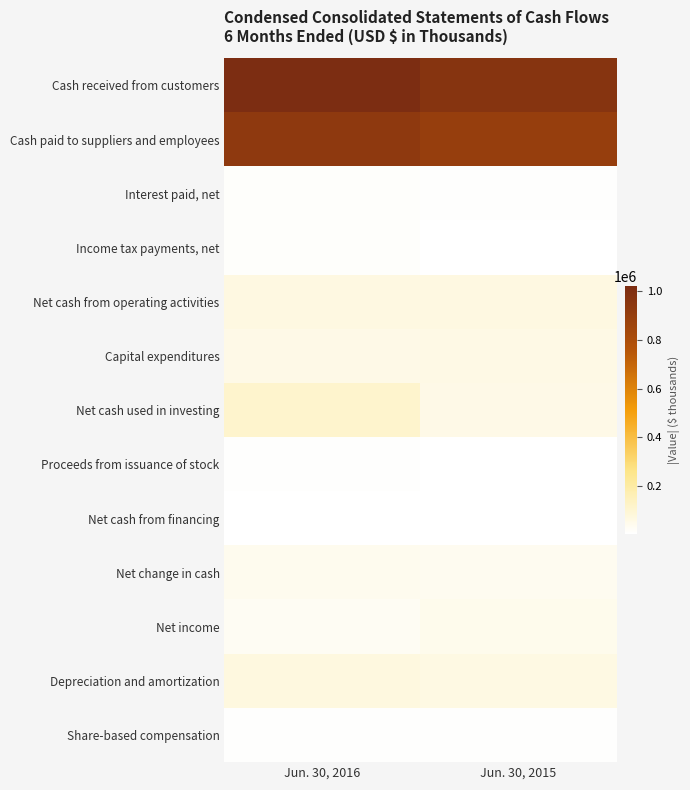

Reading left to right, what are all the values shown in this chart?

Cash received from customers: Jun. 30, 2016=1020149	Jun. 30, 2015=971616
Cash paid to suppliers and employees: Jun. 30, 2016=935587	Jun. 30, 2015=898757
Interest paid, net: Jun. 30, 2016=10911	Jun. 30, 2015=9071
Income tax payments, net: Jun. 30, 2016=11085	Jun. 30, 2015=6269
Net cash from operating activities: Jun. 30, 2016=69707	Jun. 30, 2015=67979
Capital expenditures: Jun. 30, 2016=56865	Jun. 30, 2015=59269
Net cash used in investing: Jun. 30, 2016=110328	Jun. 30, 2015=55856
Proceeds from issuance of stock: Jun. 30, 2016=6875	Jun. 30, 2015=4586
Net cash from financing: Jun. 30, 2016=3294	Jun. 30, 2015=2730
Net change in cash: Jun. 30, 2016=38898	Jun. 30, 2015=36882
Net income: Jun. 30, 2016=30290	Jun. 30, 2015=46241
Depreciation and amortization: Jun. 30, 2016=71668	Jun. 30, 2015=64409
Share-based compensation: Jun. 30, 2016=9407	Jun. 30, 2015=8305